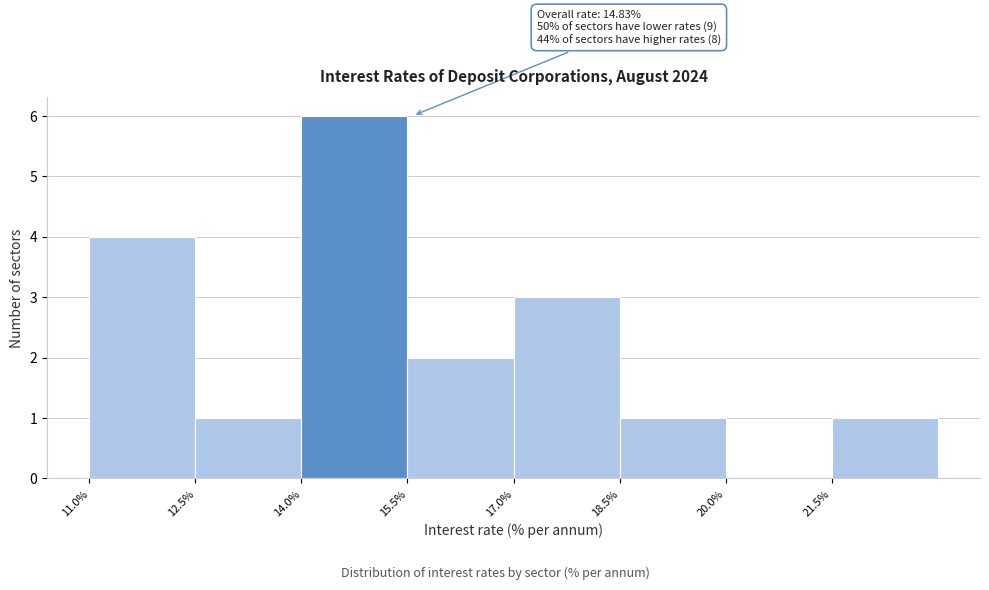

Which range on the x-axis has the tallest bar?

14.0 to 15.5